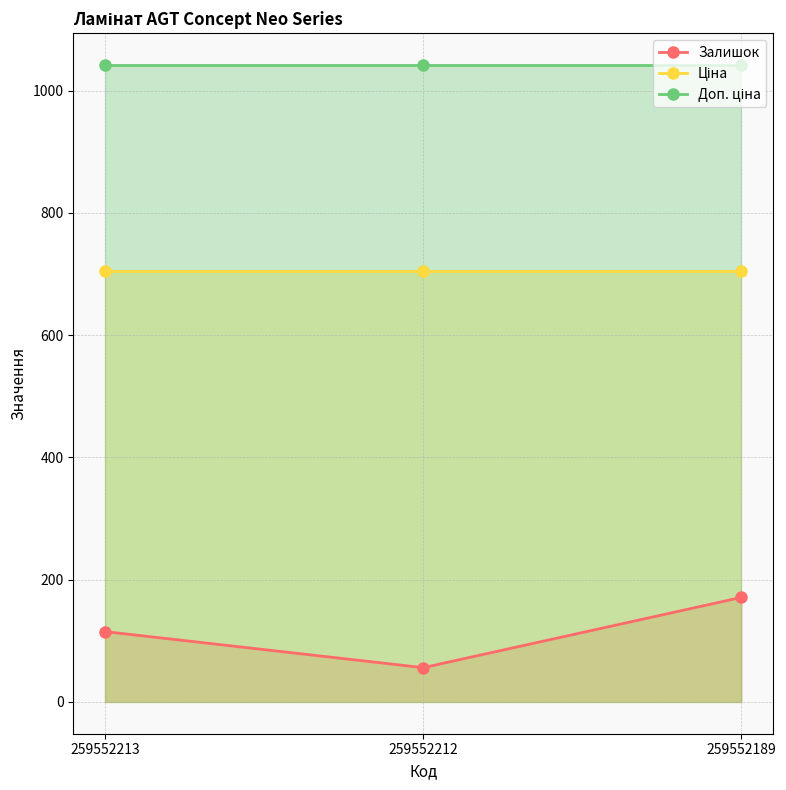

What is the approximate value of Доп. ціна at 259552212?

1042.0